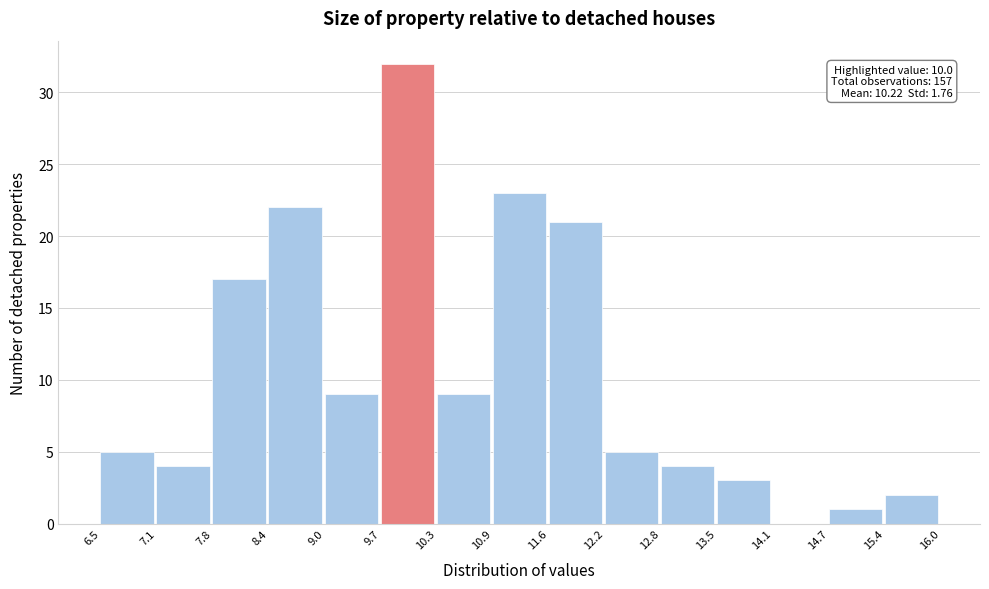

Which range on the x-axis has the tallest bar?

9.7 to 10.3